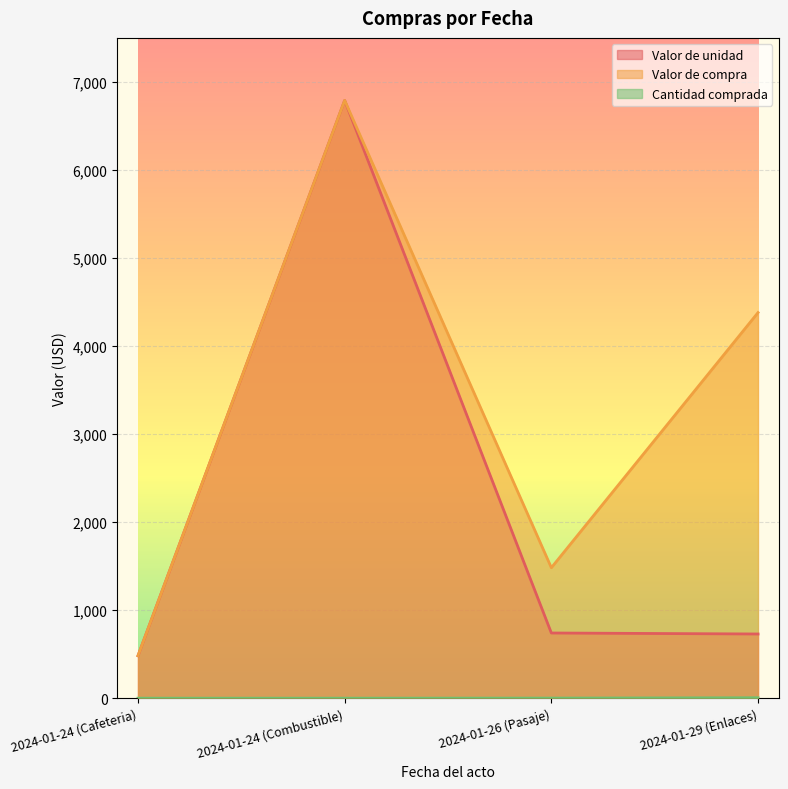

At which label is Cantidad comprada closest to 3?

2024-01-26 (Pasaje)